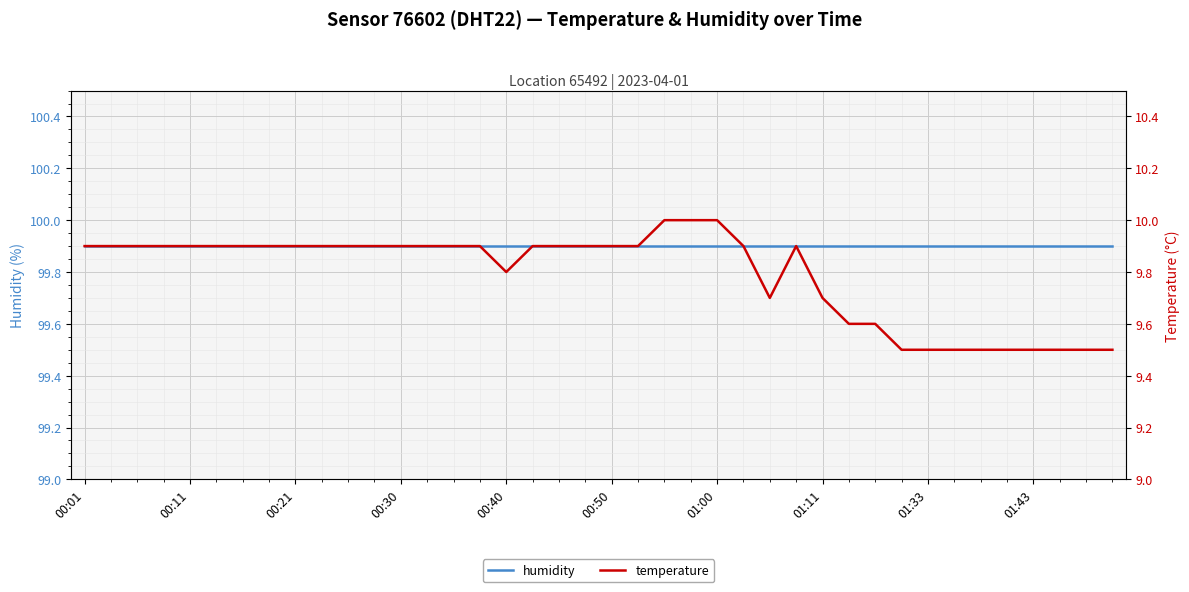

What is the minimum value shown in the chart?

9.5